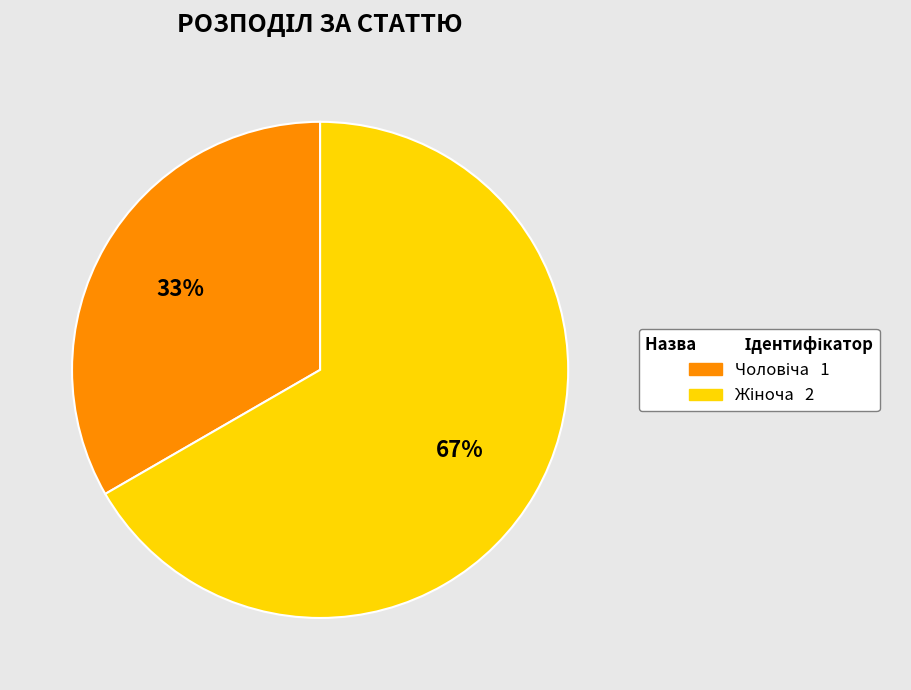

To the nearest percent, what is the average slice percentage?

50%